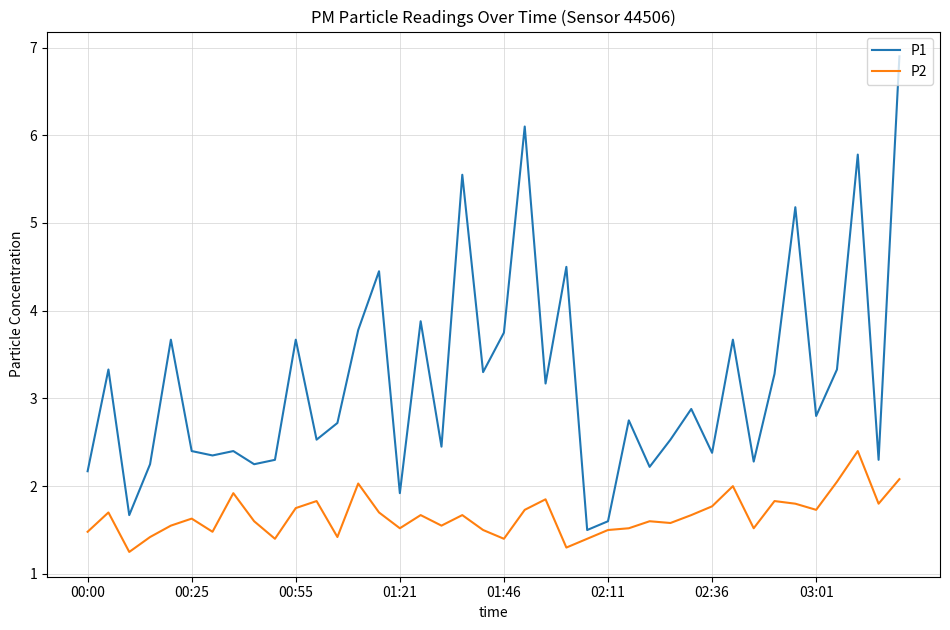

In P2, how many points are lower than both neighbors (excluding endpoints)?

12